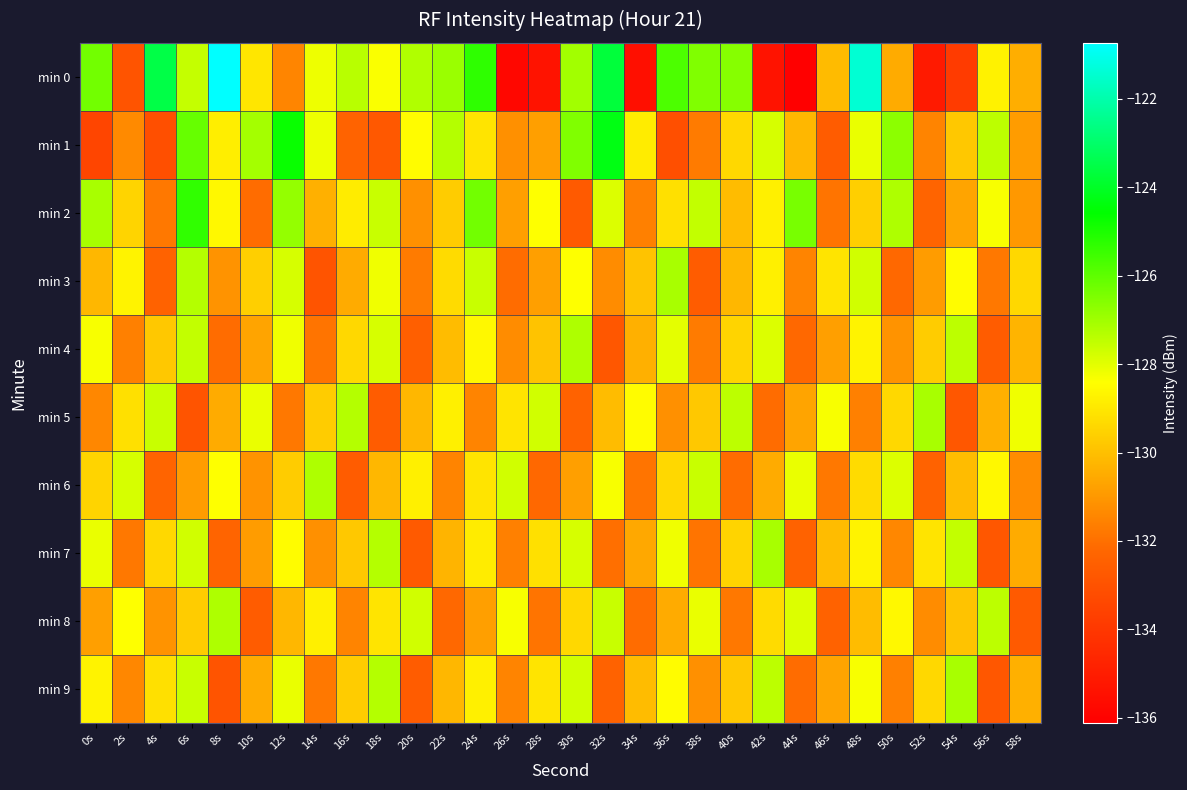

Which has a higher value, 28s or 24s?

24s